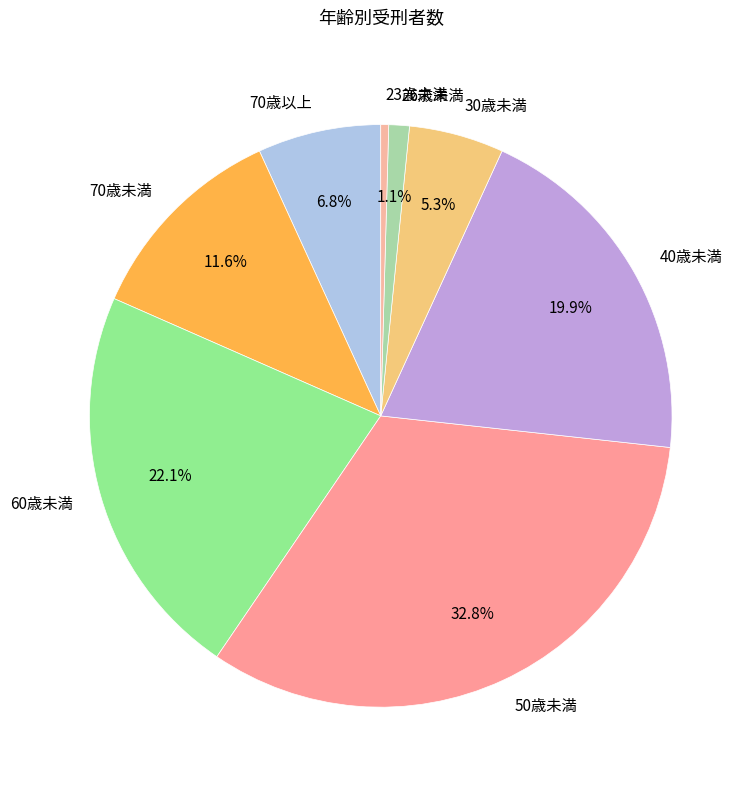

What is the smallest slice in the pie chart?

23歳未満